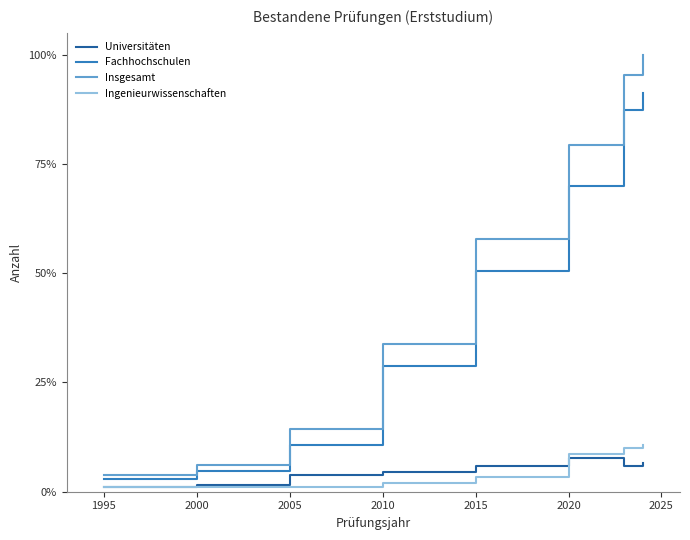

What is the lowest value of the Universitäten series?

1.0